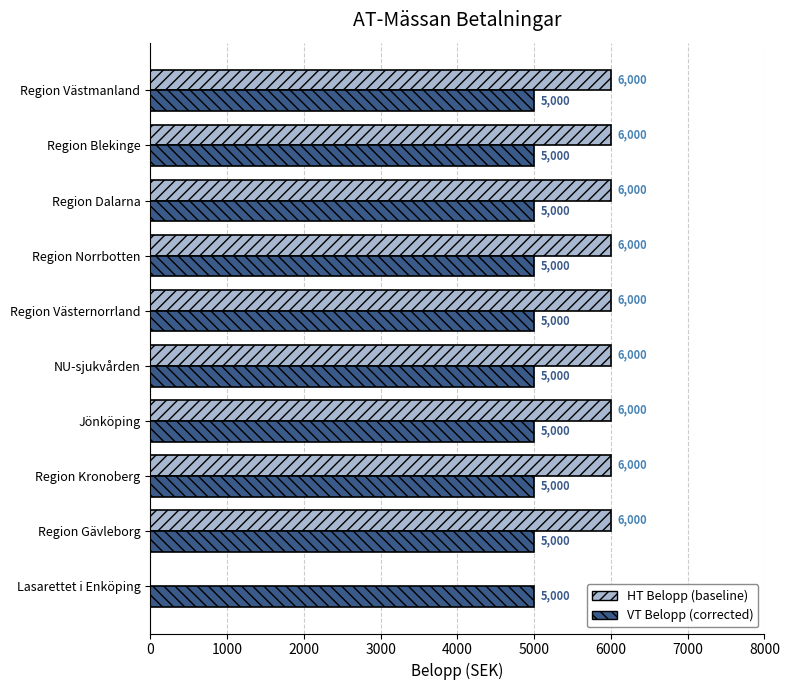

What is the total value across all series at Region Kronoberg?

11000